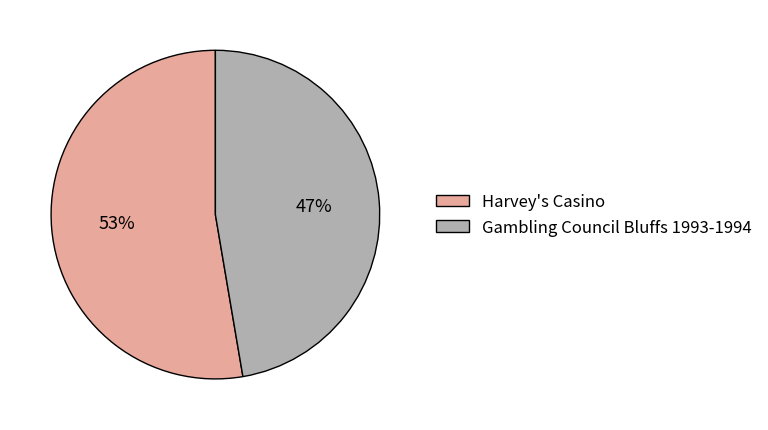

Combined, do Gambling Council Bluffs 1993-1994 and Harvey's Casino account for over 50%?

Yes